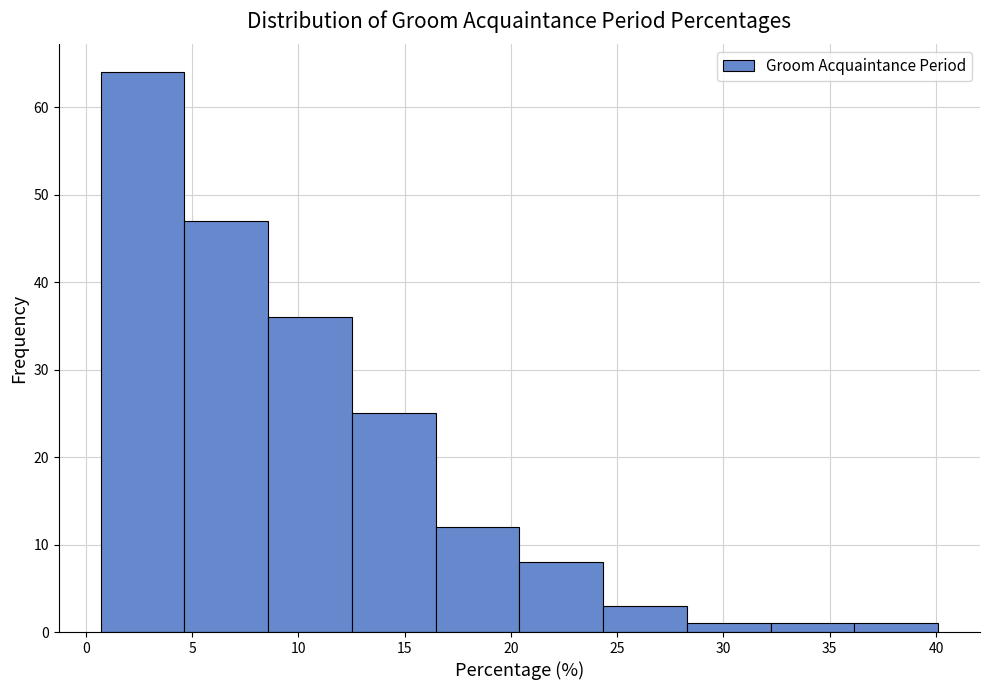

What is the height of the bar covering 4.5 to 8.5 on the x-axis? Neither the bar edges nor the heights are printed on the chart, so give them approximately, as read against the axes.

47